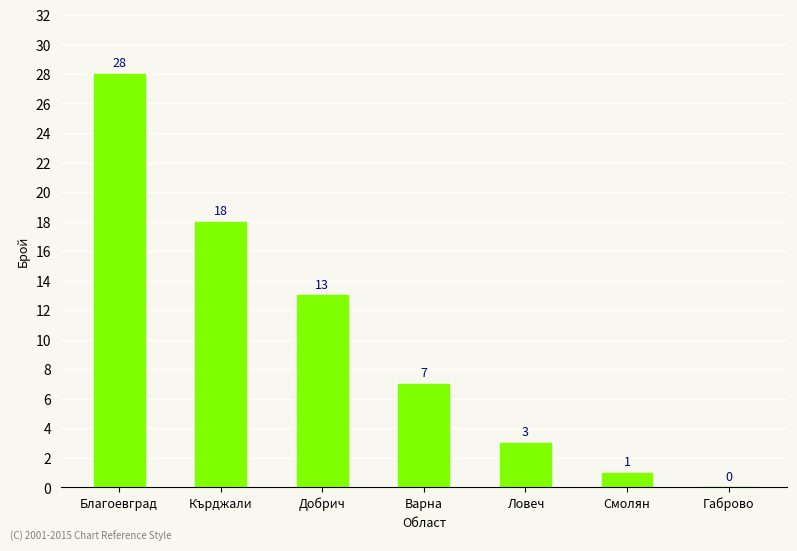

Which category has the highest value across all series?

Благоевград